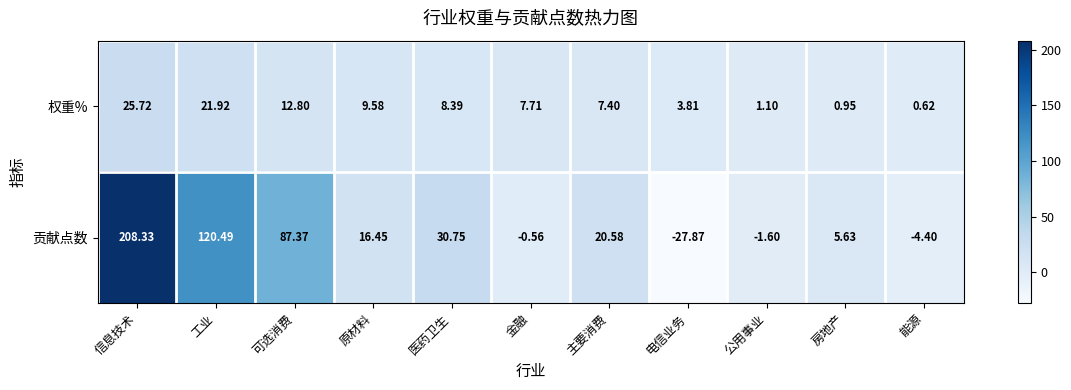

Is the value of 权重% at 工业 greater than the value of 贡献点数 at 金融?

Yes